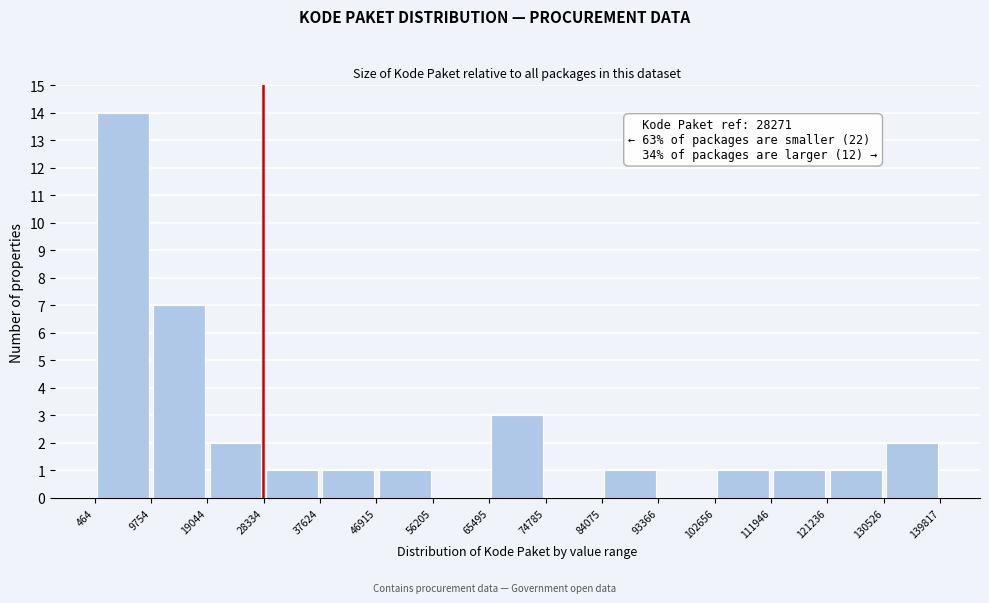

Over which range of the x-axis is the bar tallest?

464 to 9754